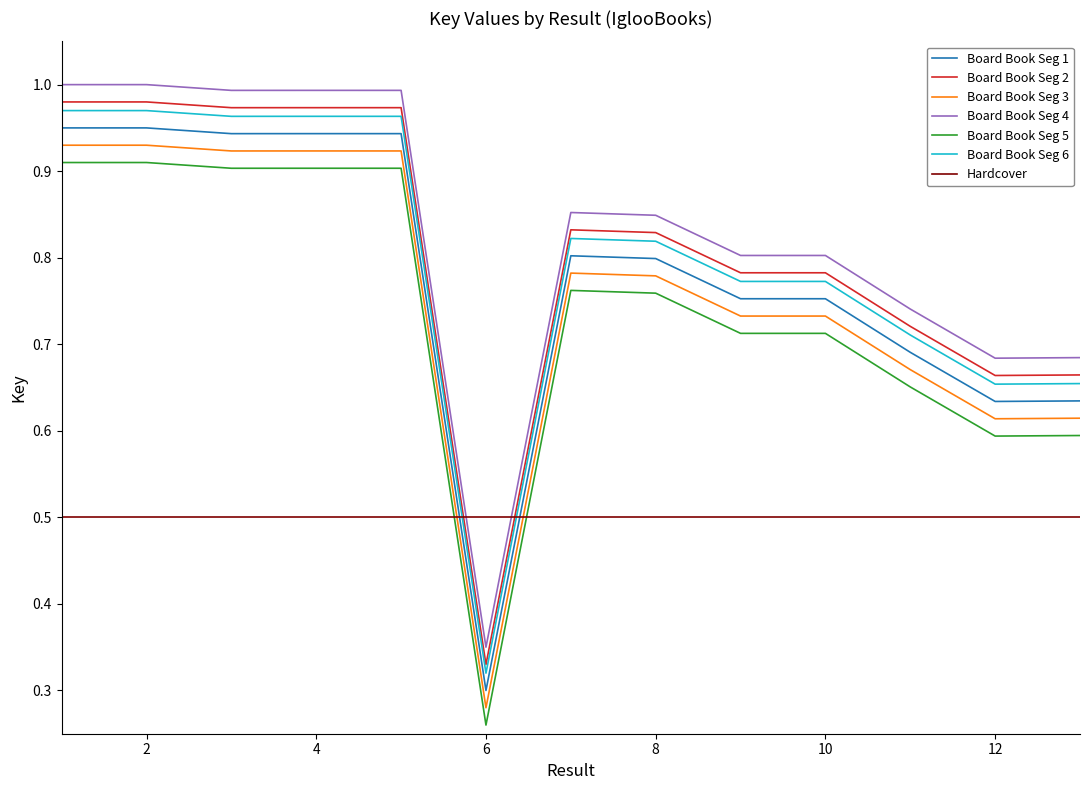

Which series ends up on top after the final intersection of Hardcover and Board Book Seg 3?

Board Book Seg 3